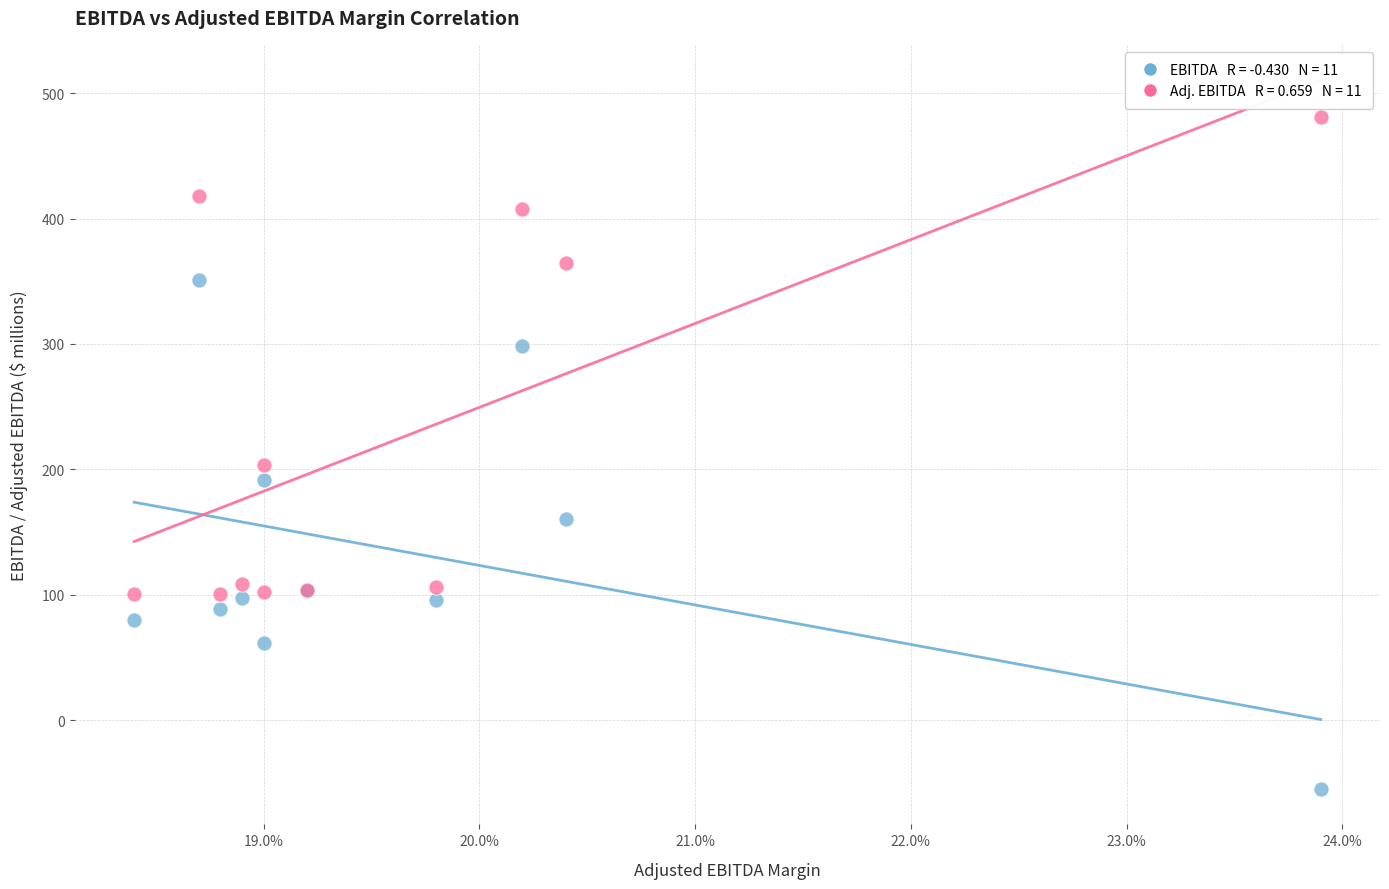

Across all series, what Y value is closest to 212?

203.8